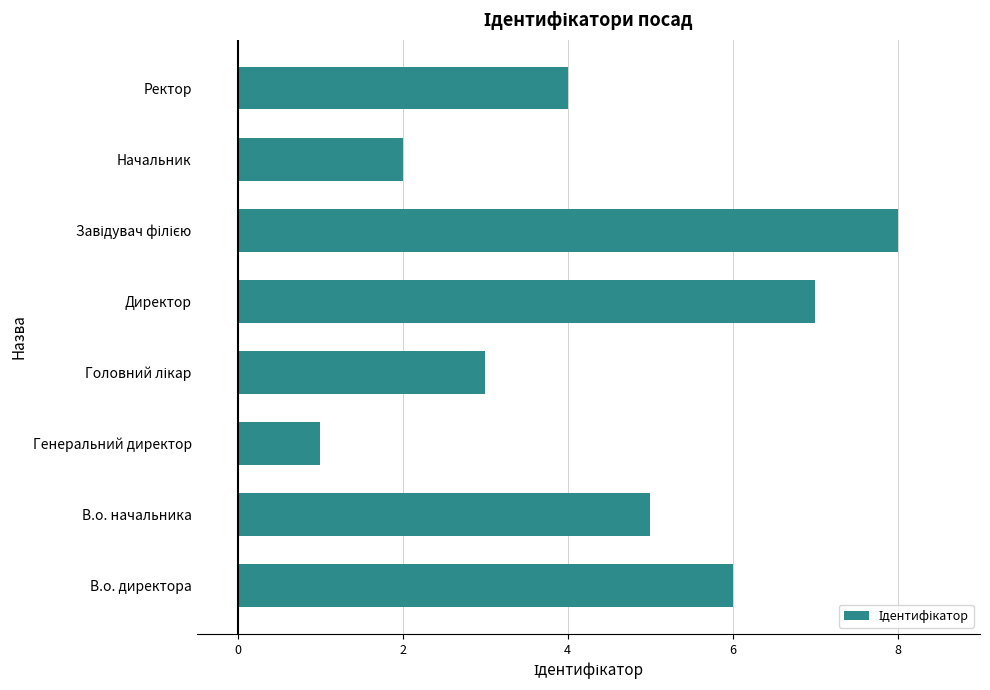

The chart shows a value of 5 at В.о. начальника. True or false?

True